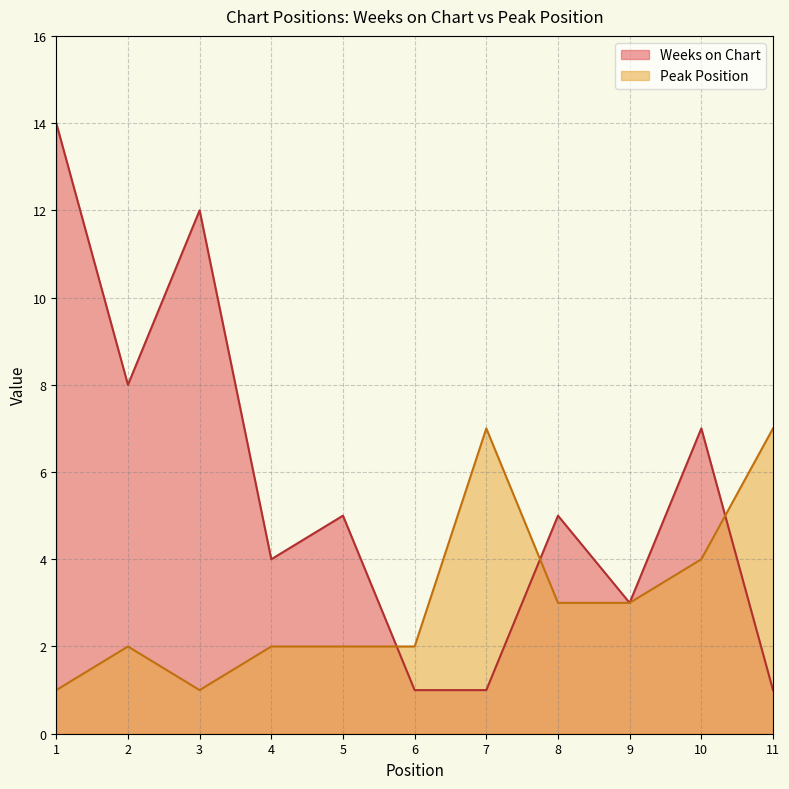

How many data points in Weeks on Chart are less than 5?

5